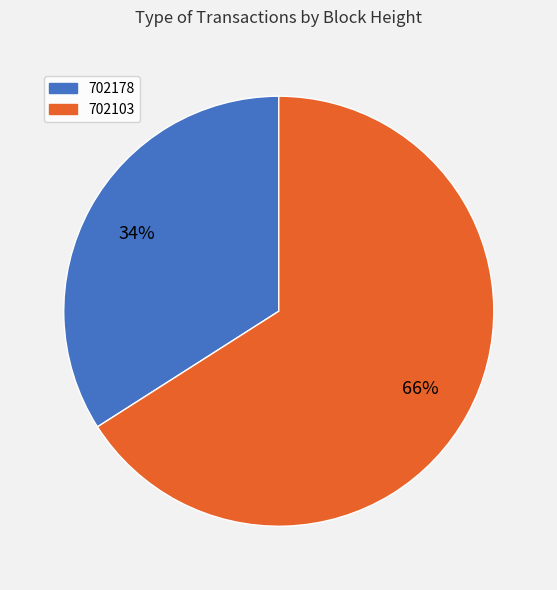

Is it true that 702103 is 66% of the pie?

True